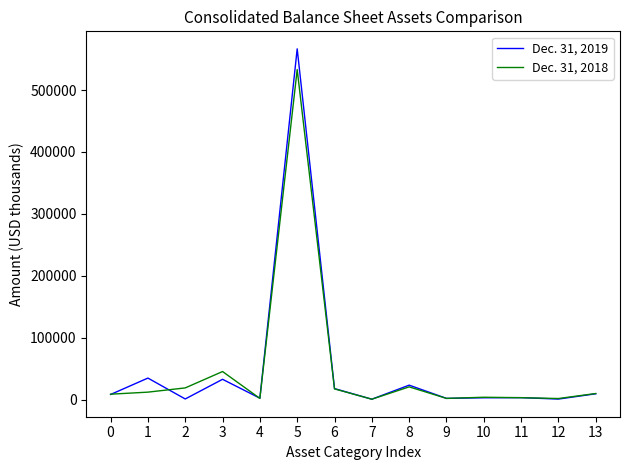

Which series has the widest spread of values?

Dec. 31, 2019